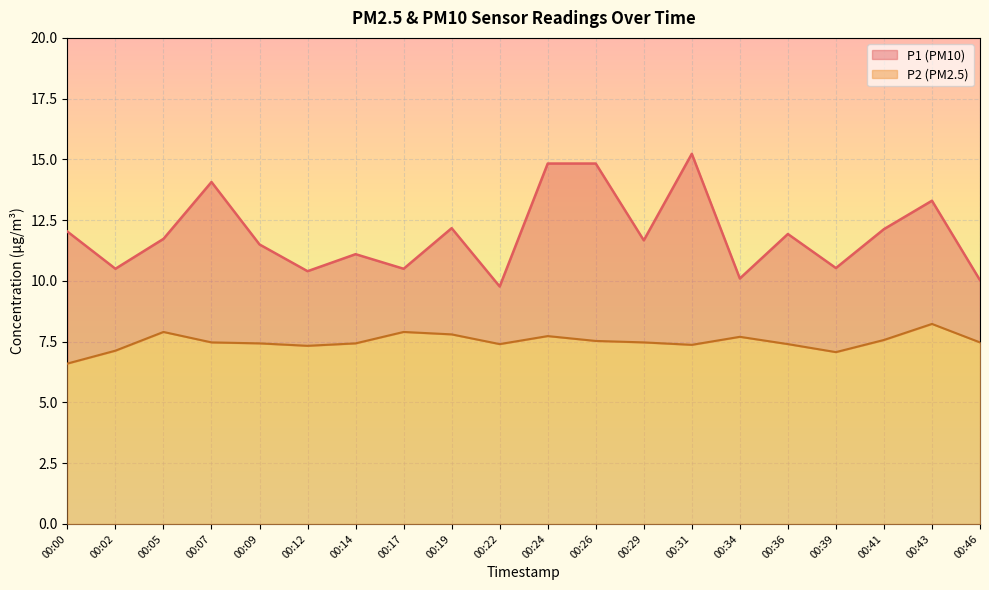

The value of P2 line at 00:39 is 11.9. True or false?

False